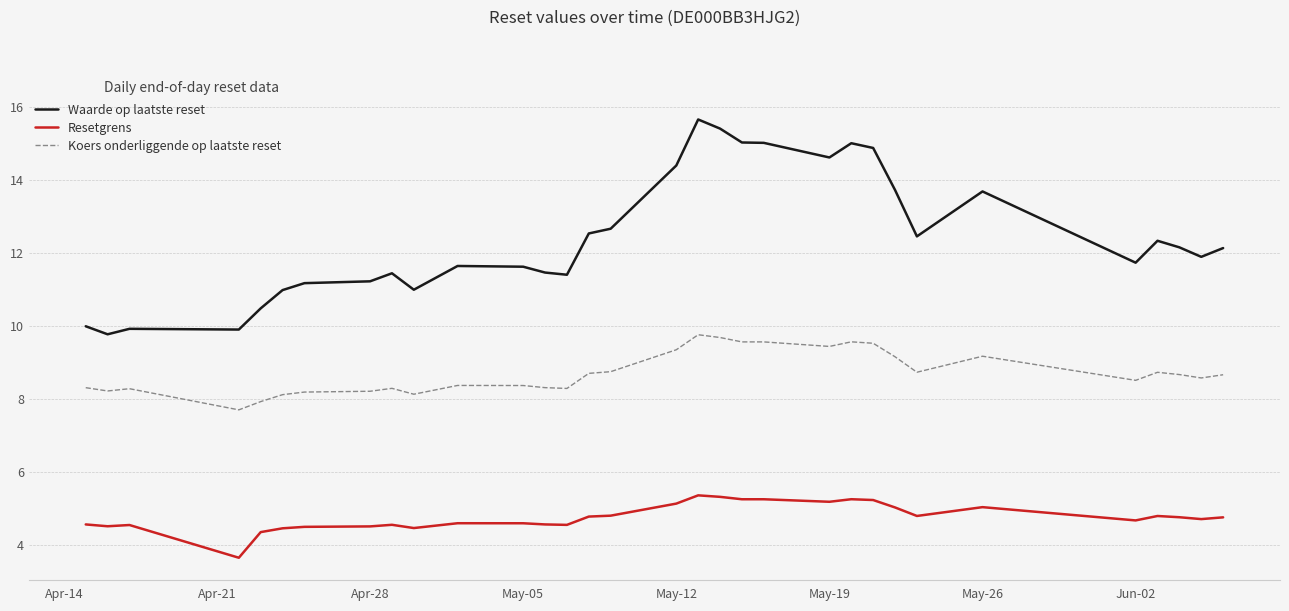

Which series has the largest range (max minus min)?

Waarde op laatste reset